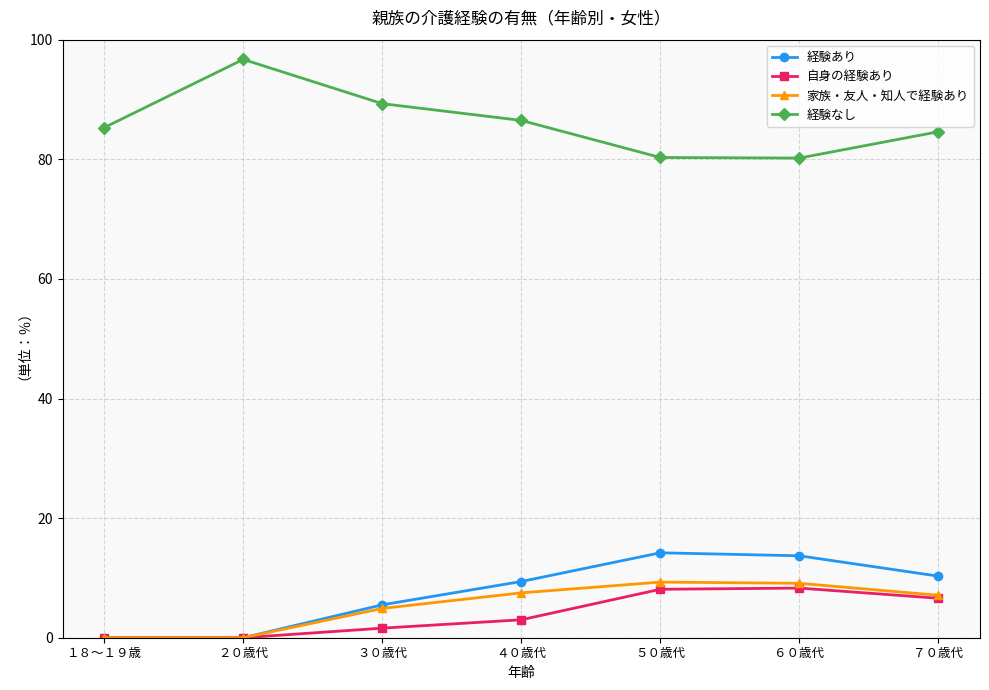

At how many categories does at least one series exceed 41?

7